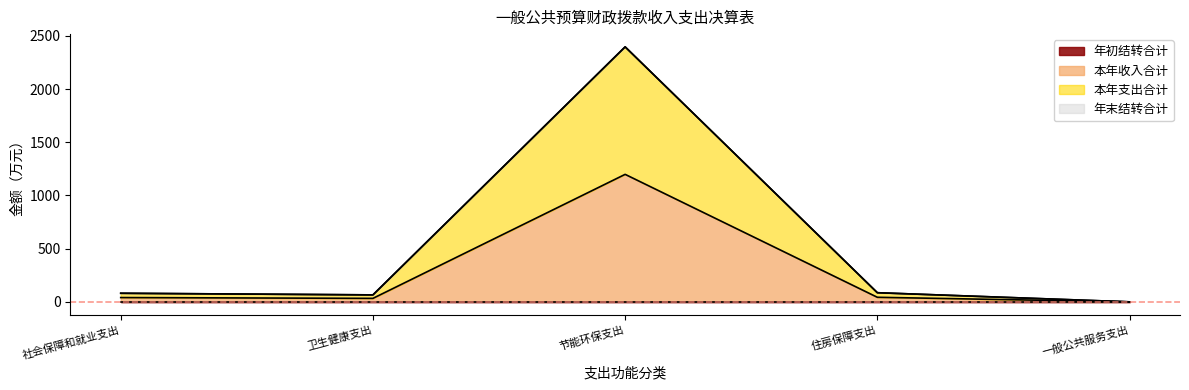

True or false: 本年支出合计 and 本年收入合计 intersect in this chart.

False